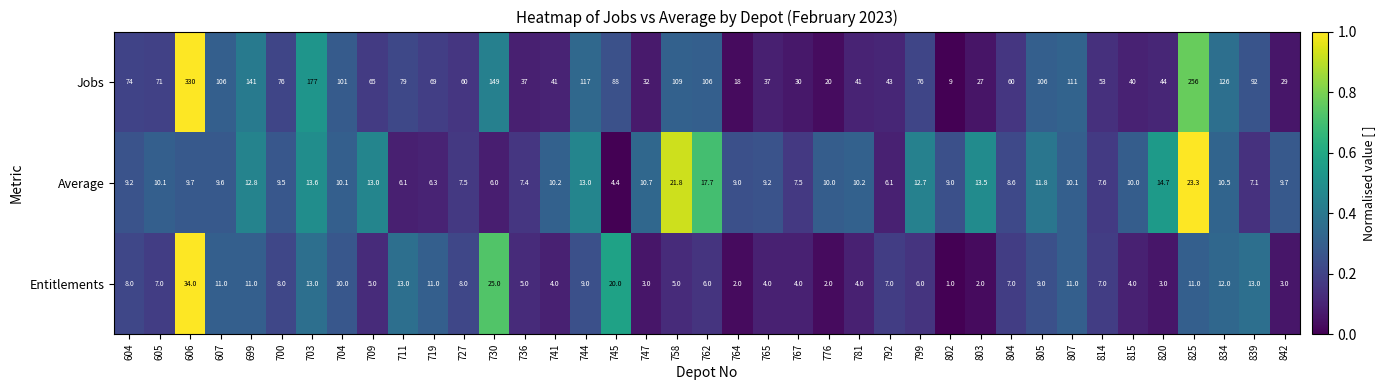

At which category is the sum across all series the highest?

606